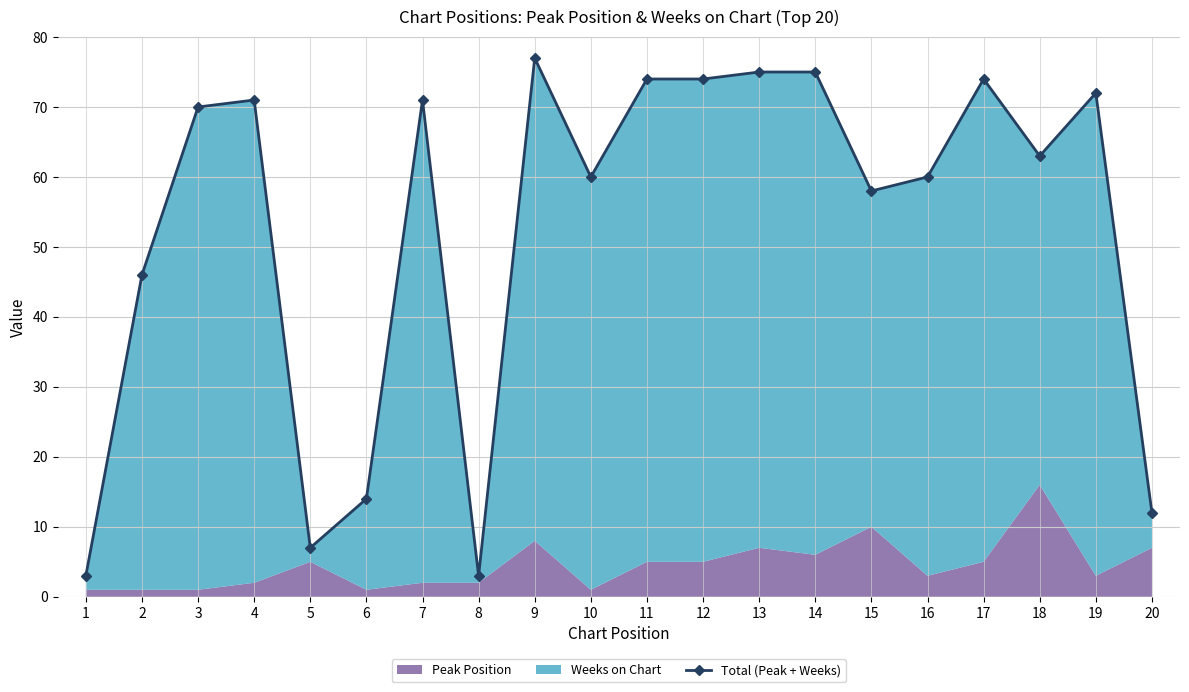

Between 6 and 1, which is larger?

6